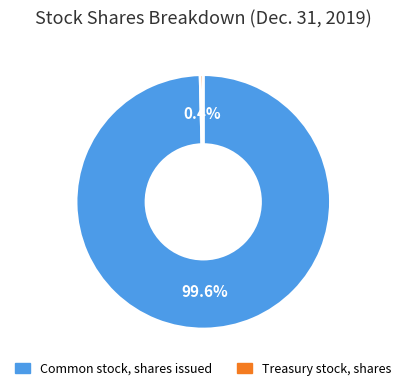

Which has a higher value, Treasury stock, shares or Common stock, shares issued?

Common stock, shares issued